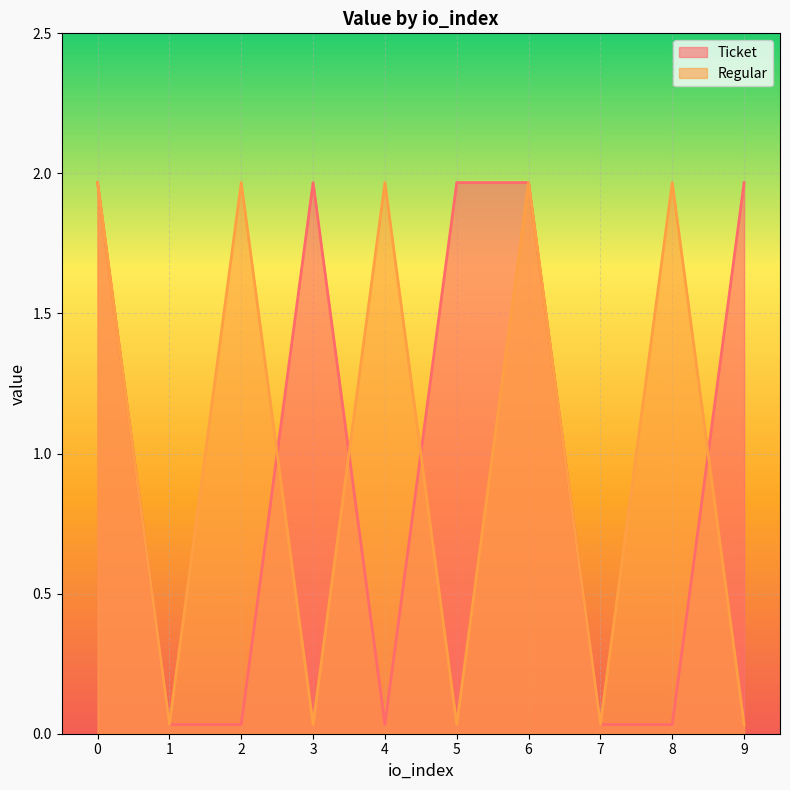

Is the value of Regular at 8 greater than the value of Ticket at 3?

No